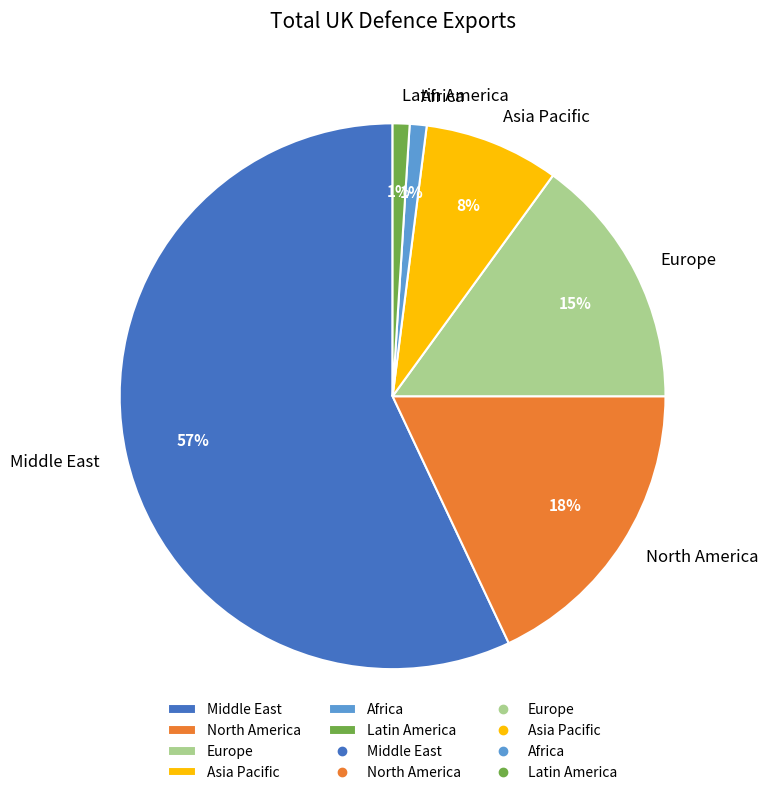

Is there any slice that represents more than half of the pie?

Yes